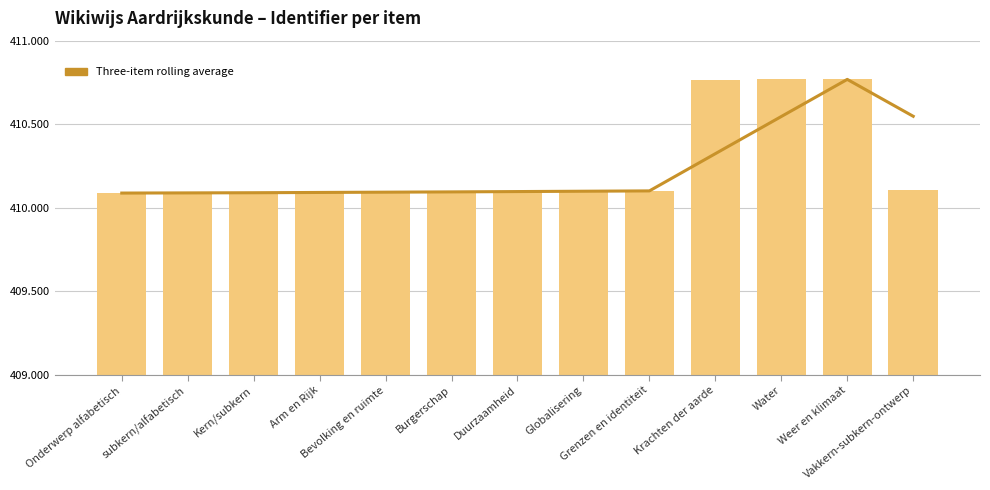

What is the sum of the Three-item rolling average values at Water and Krachten der aarde?

820868.7